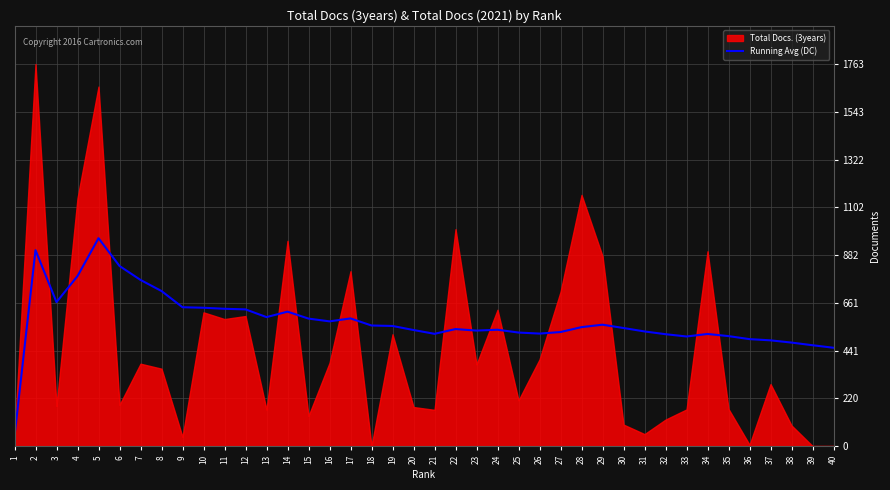

What is the minimum value for Running Avg (DC)?

45.0